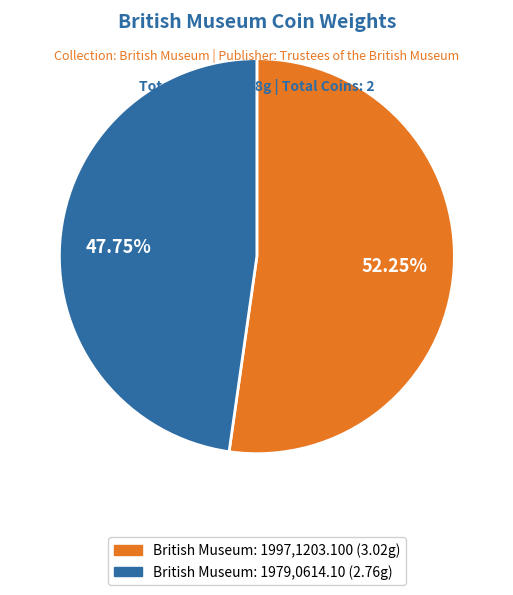

What is the total percentage of British Museum: 1979,0614.10 and British Museum: 1997,1203.100?

100.0%